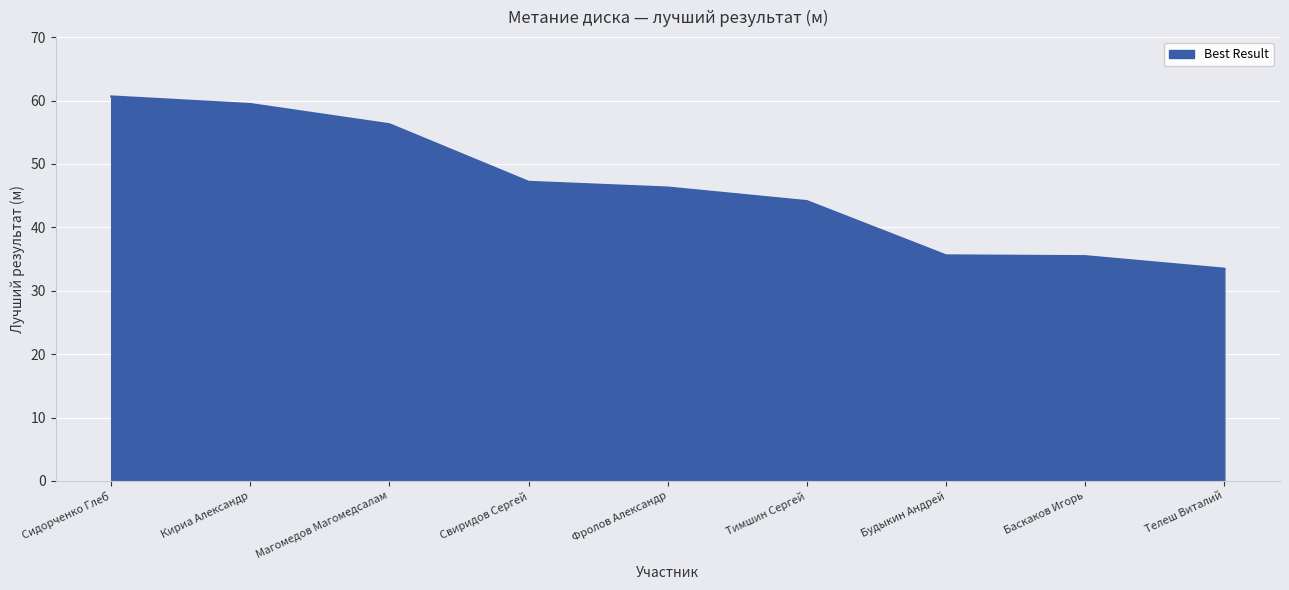

True or false: the data shows 46.3 at Фролов Александр.

True